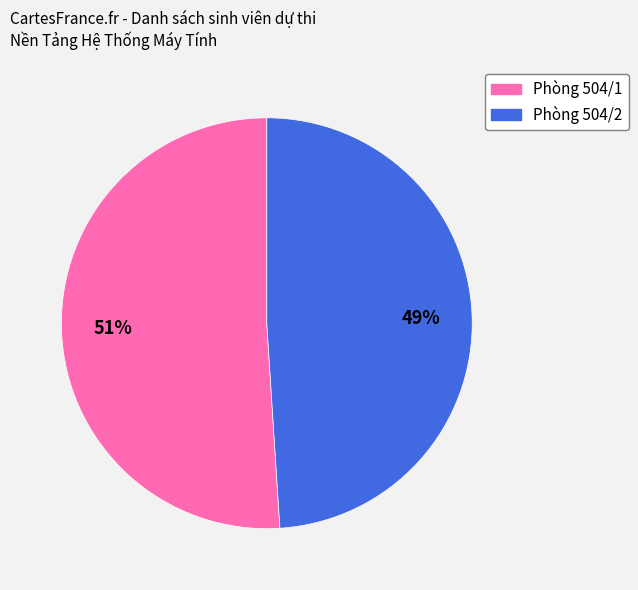

To the nearest percent, what is the combined percentage of Phòng 504/2 and Phòng 504/1?

100%